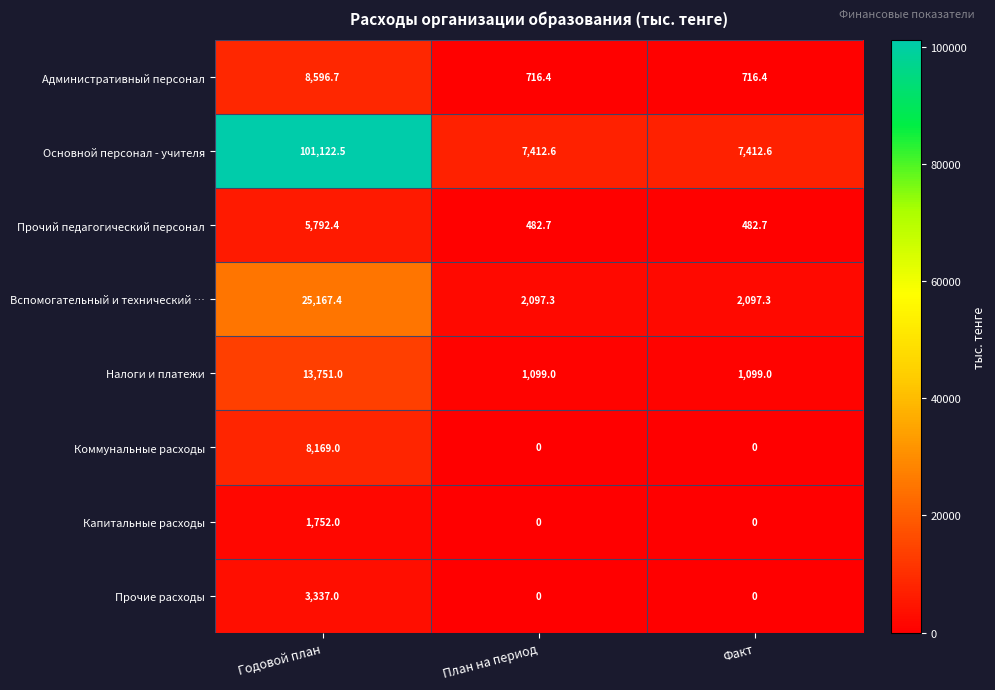

The value of Коммунальные расходы at План на период is 4199.6. True or false?

False